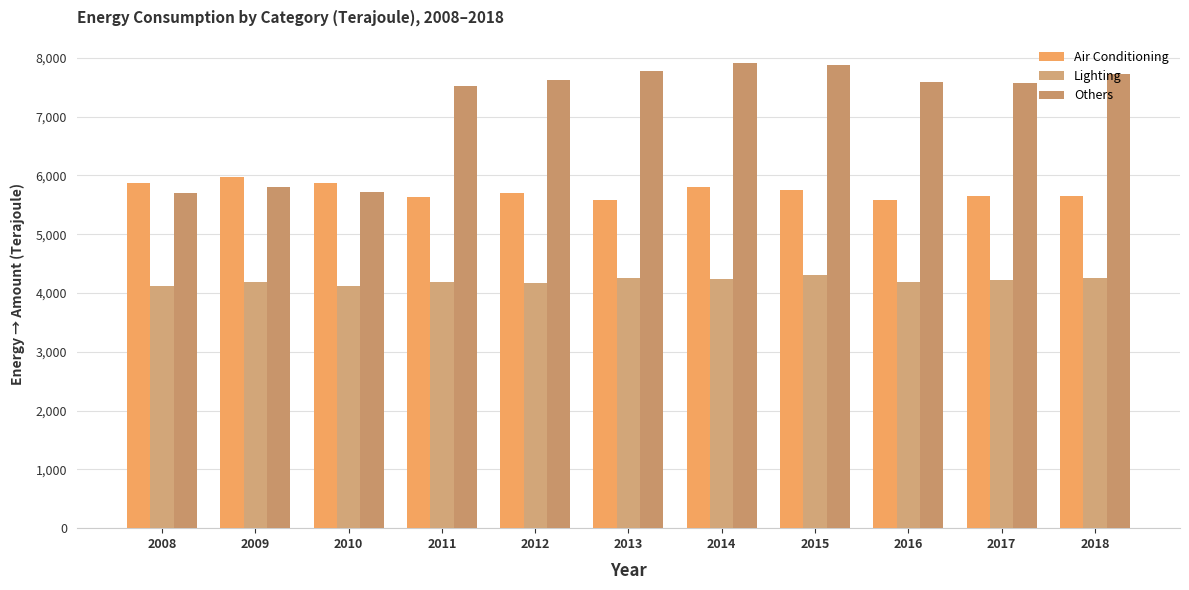

What is the total value across all series at 2008?

15686